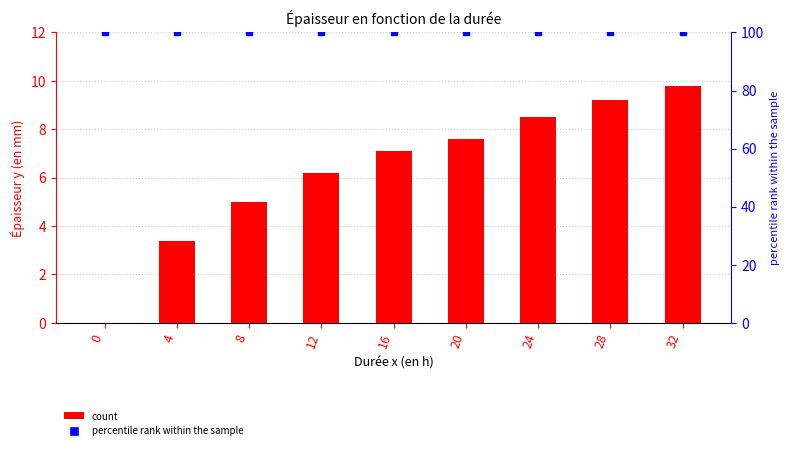

Which series has the largest total across all categories?

percentile rank within the sample